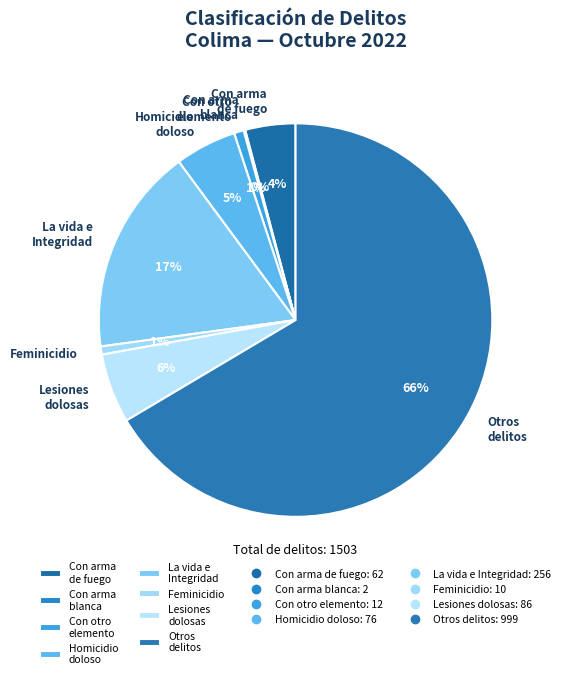

What percentage is the Lesiones dolosas slice, to the nearest percent?

6%